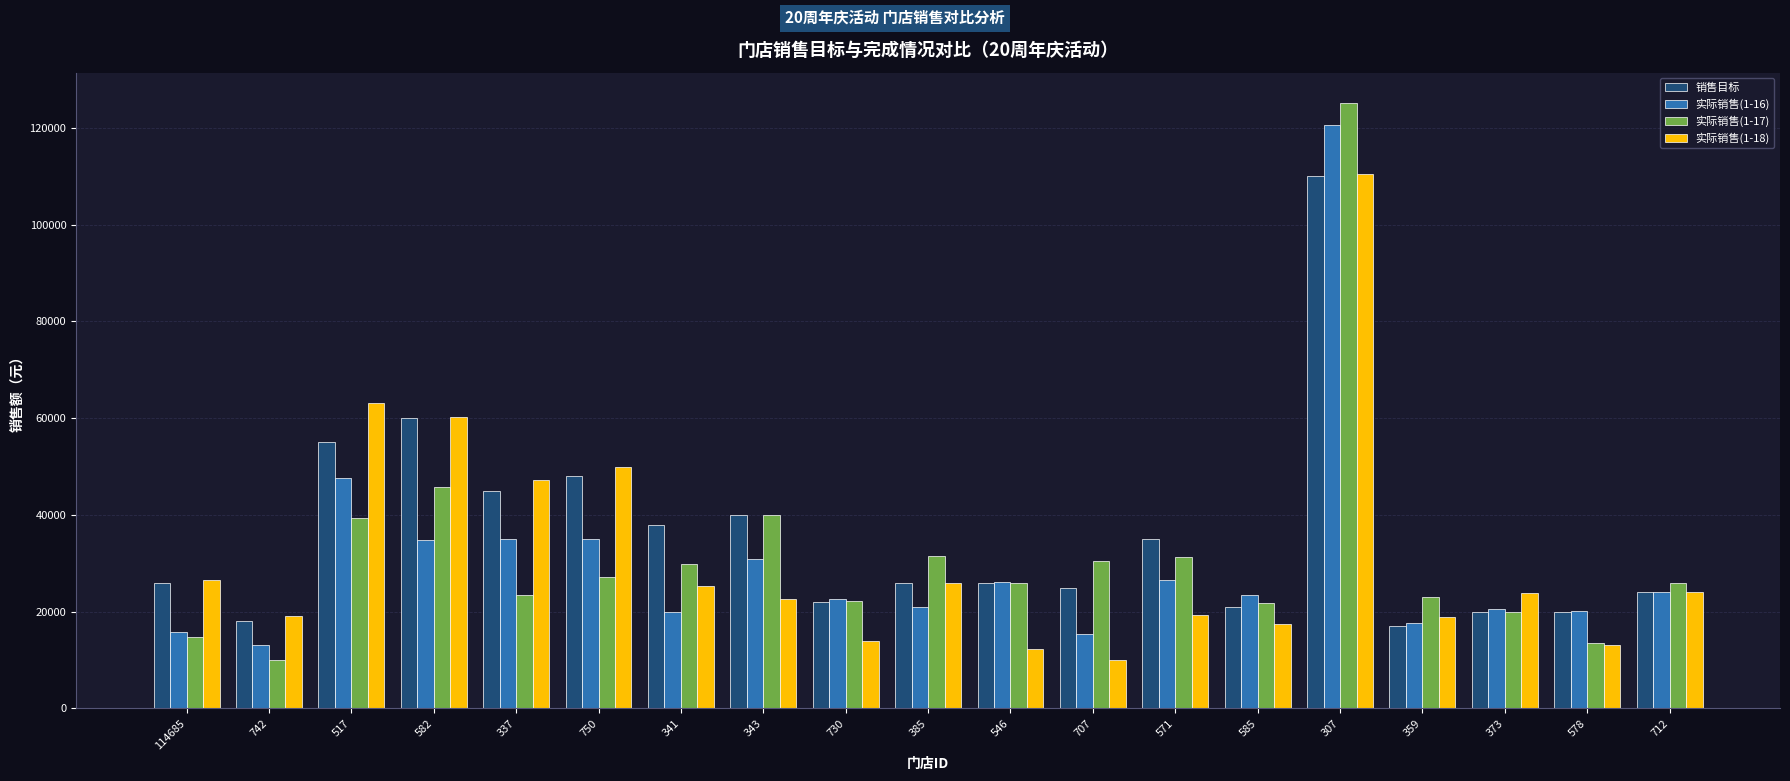

What is the value of the 实际销售(1-18) bar at the 13th from the left?

19409.2